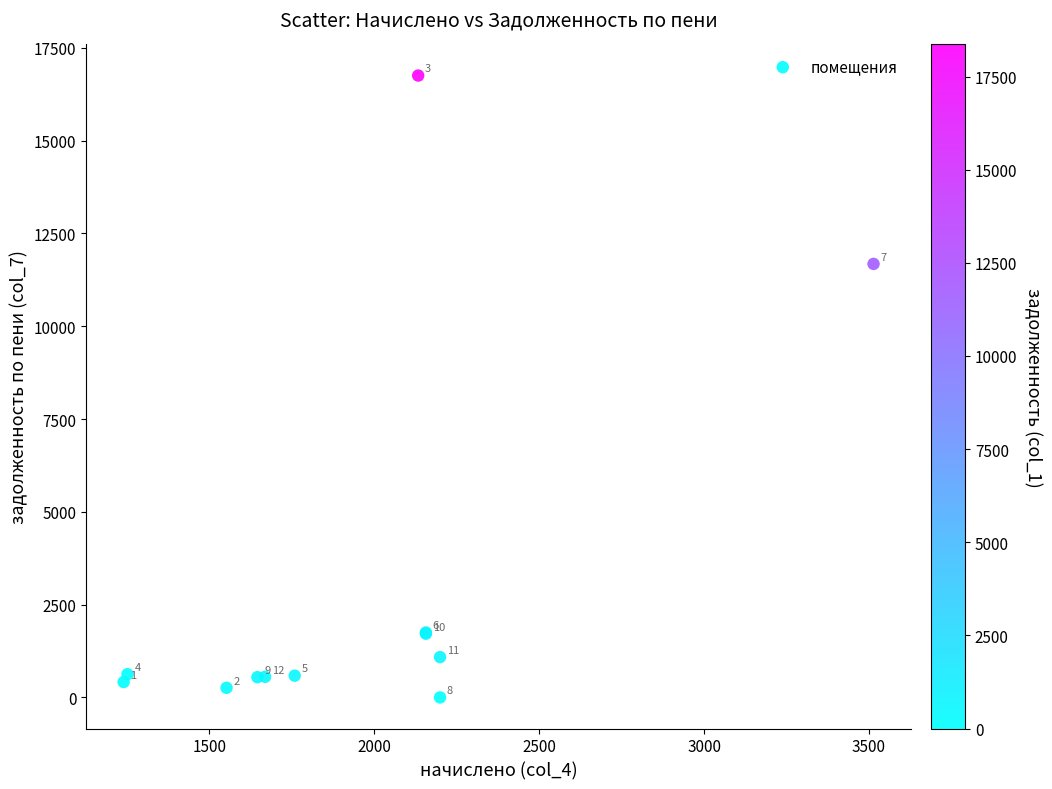

What Y value in the scatter plot is closest to 8377?

11679.5